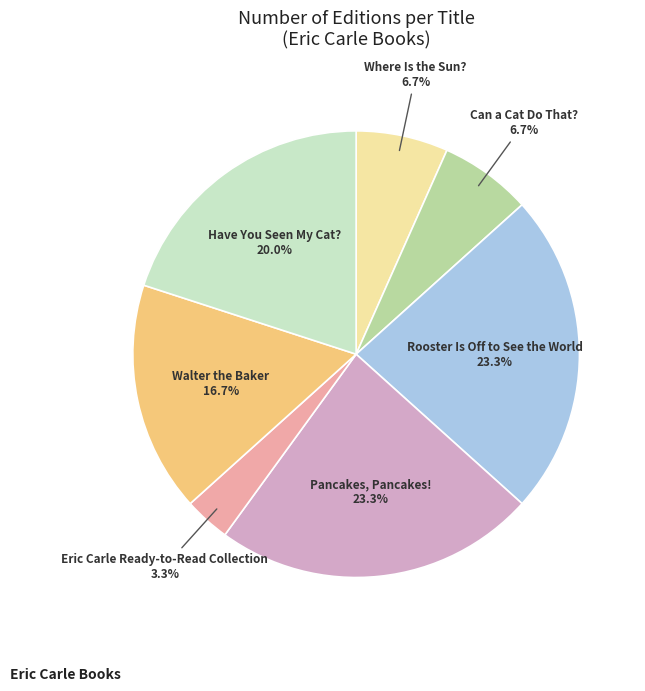

Is there any slice that represents more than half of the pie?

No